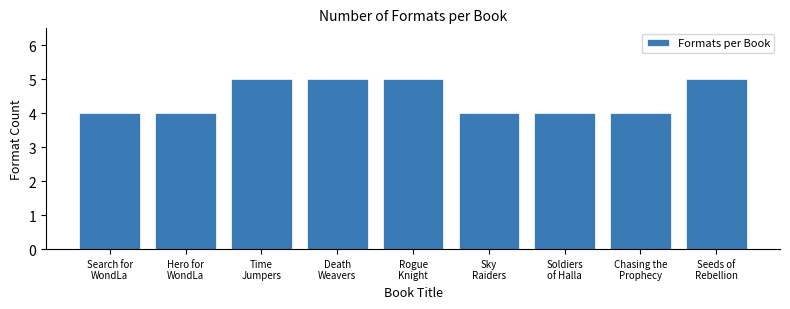

Reading left to right, extract all data points from this chart.

4	4	5	5	5	4	4	4	5